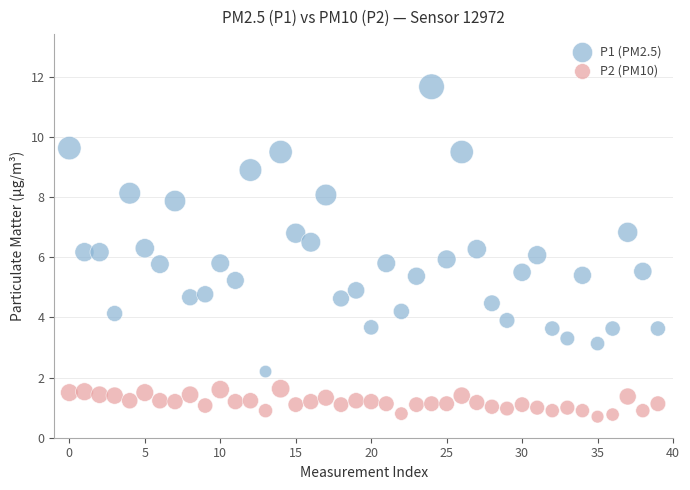

Which series reaches the minimum Y coordinate?

P2 (PM10)